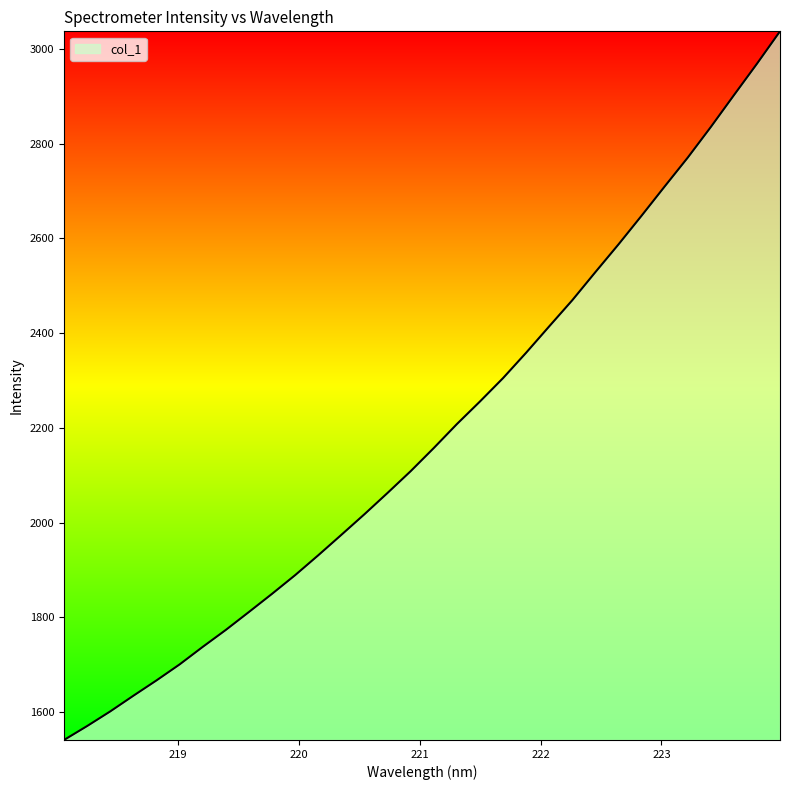

What is the difference between the maximum and minimum values?

1495.9